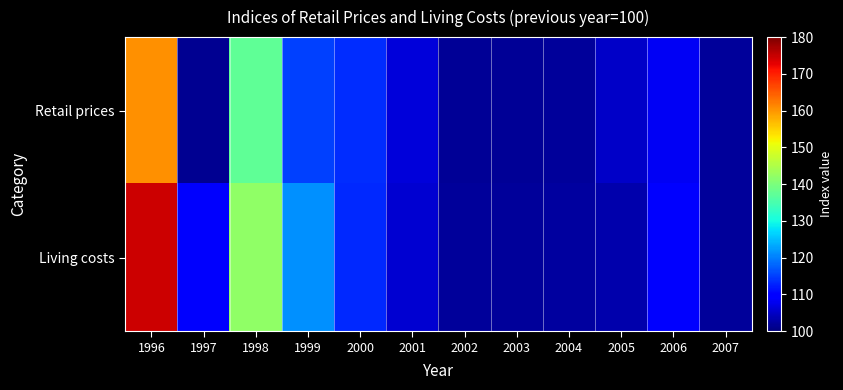

Which series has the widest spread of values?

Living costs